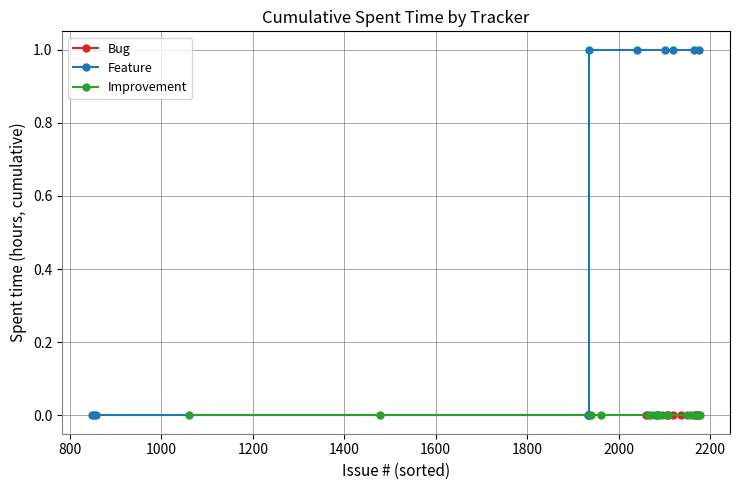

Count the Feature values in the range 0 to 1.

20